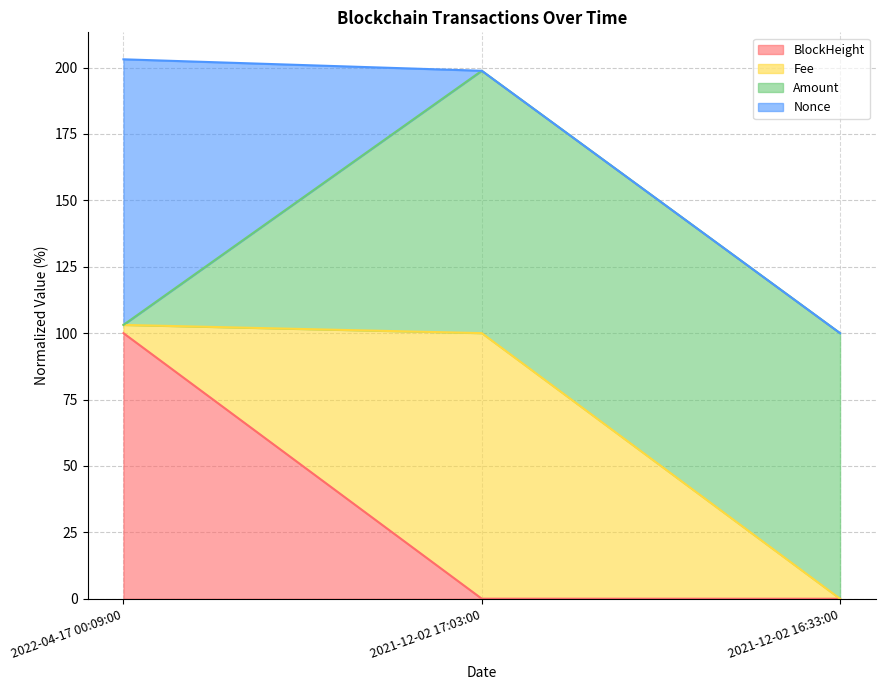

Does the chart have visible grid lines?

Yes